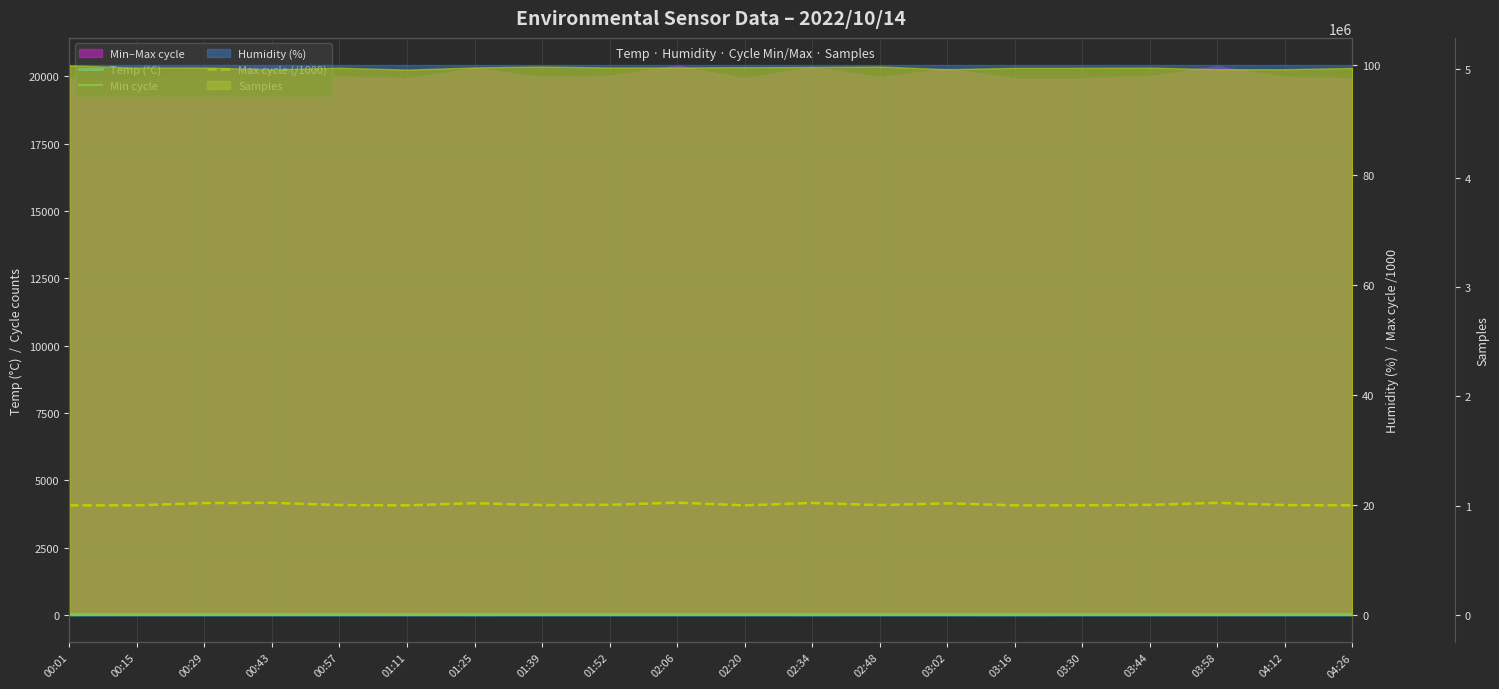

List the labels in order of Min cycle value, smallest first.

00:01, 00:15, 00:29, 00:43, 00:57, 01:11, 01:25, 01:39, 01:52, 02:06, 02:20, 02:34, 02:48, 03:02, 03:16, 03:30, 03:44, 03:58, 04:12, 04:26